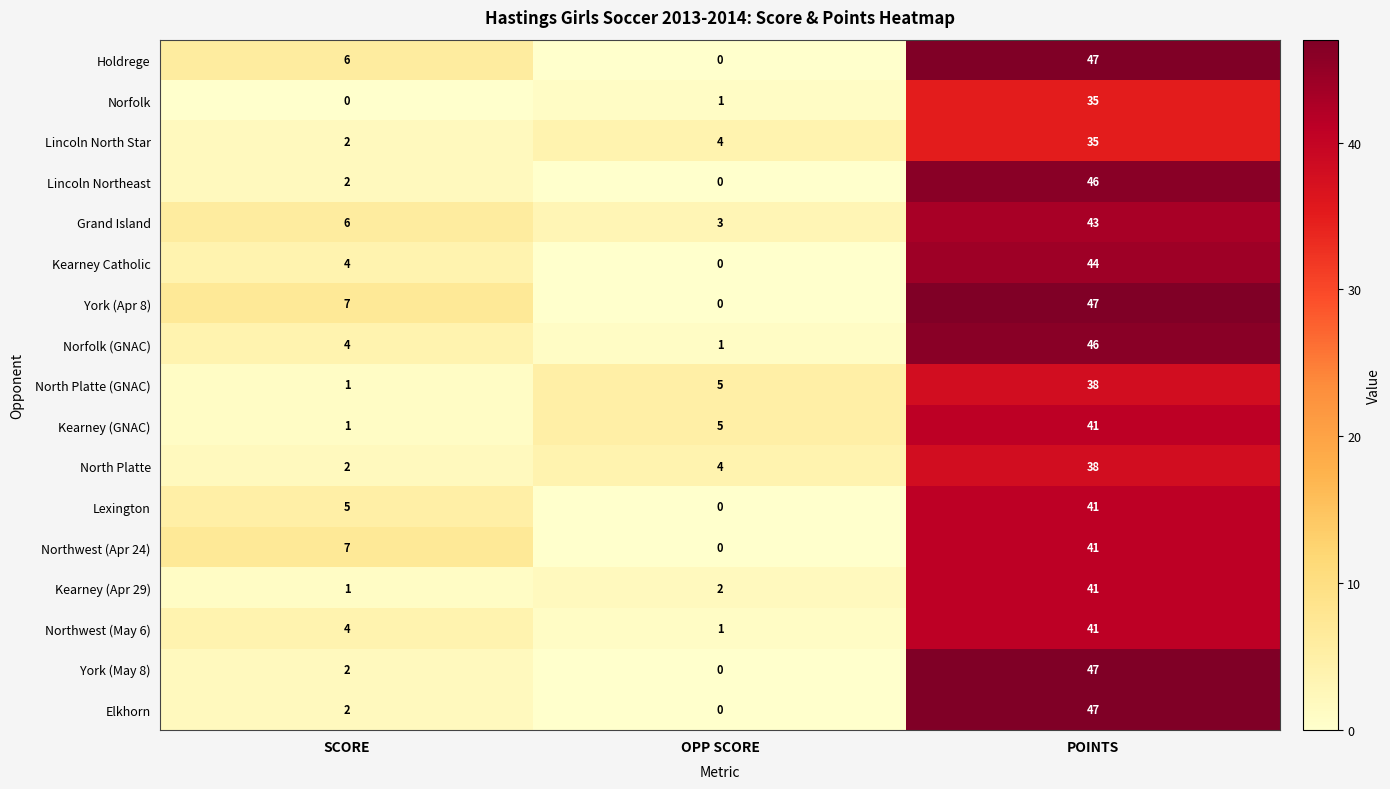

Is it true that York (Apr 8) equals 0 at OPP SCORE?

True